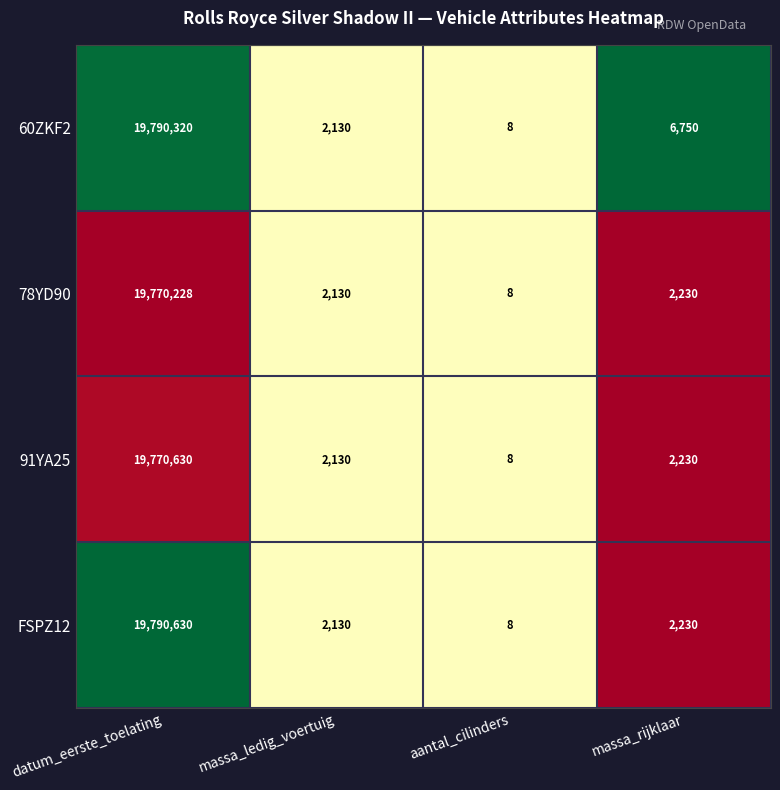

What is the difference between the second highest and minimum values in the 60ZKF2 series?

6742